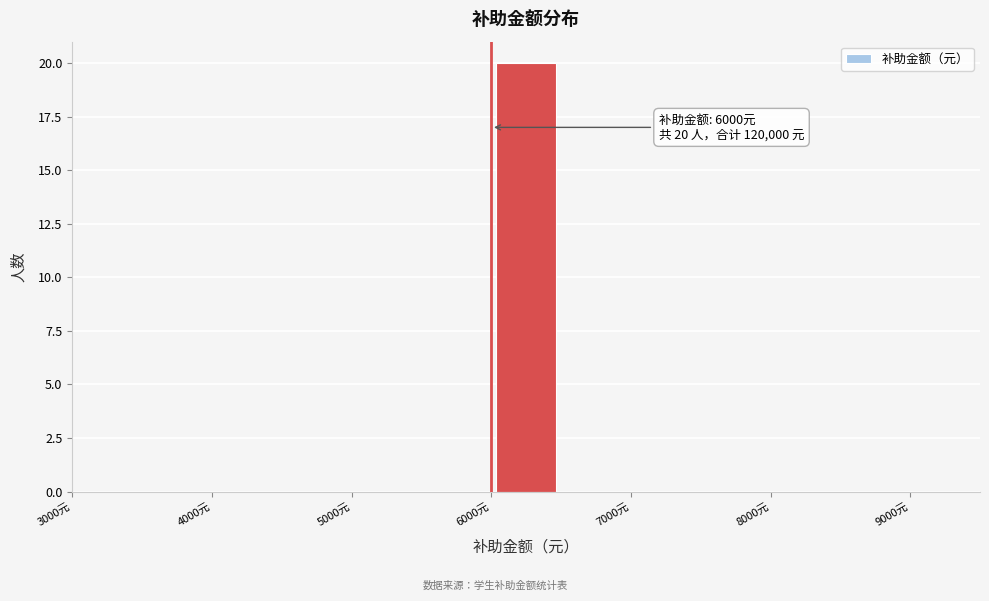

Which range on the x-axis has the tallest bar?

6000 to 6500